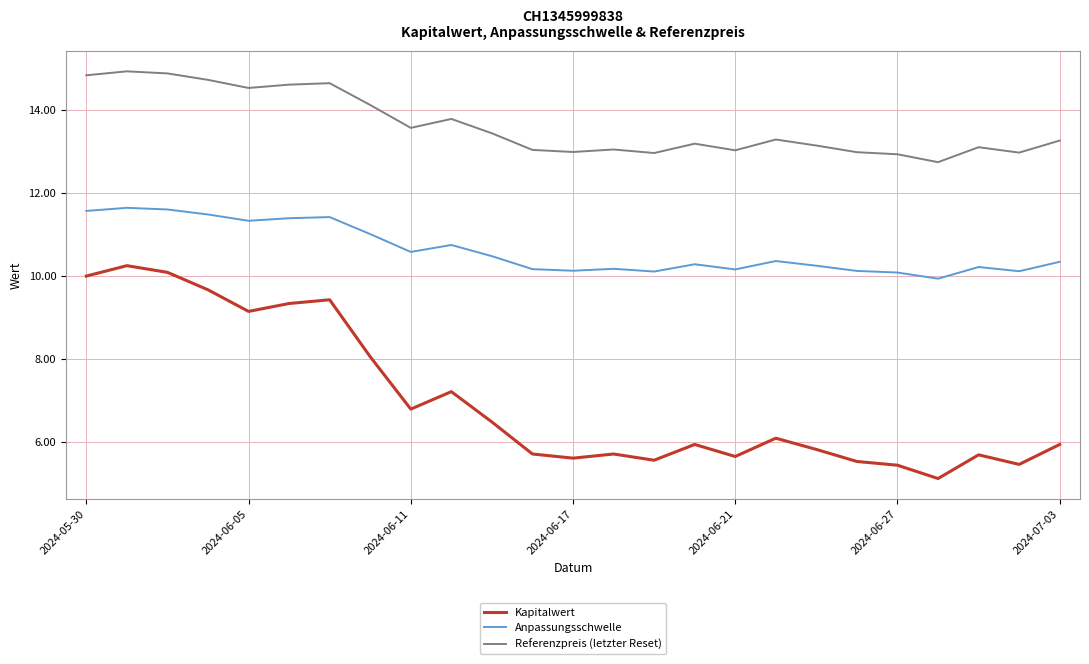

What is the greatest value displayed?

14.9